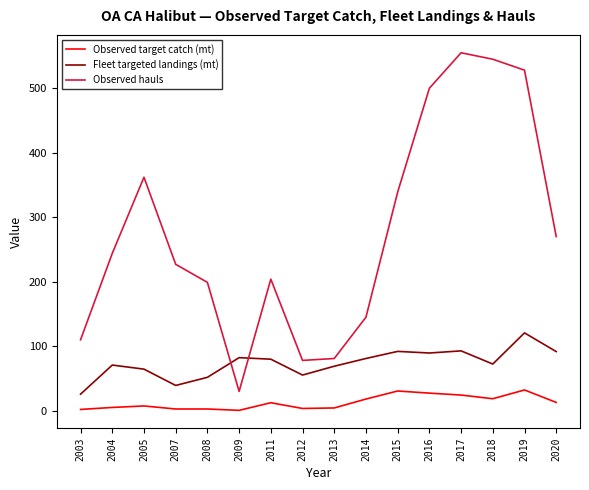

What are all the series names shown in the legend?

Observed target catch (mt), Fleet targeted landings (mt), Observed hauls